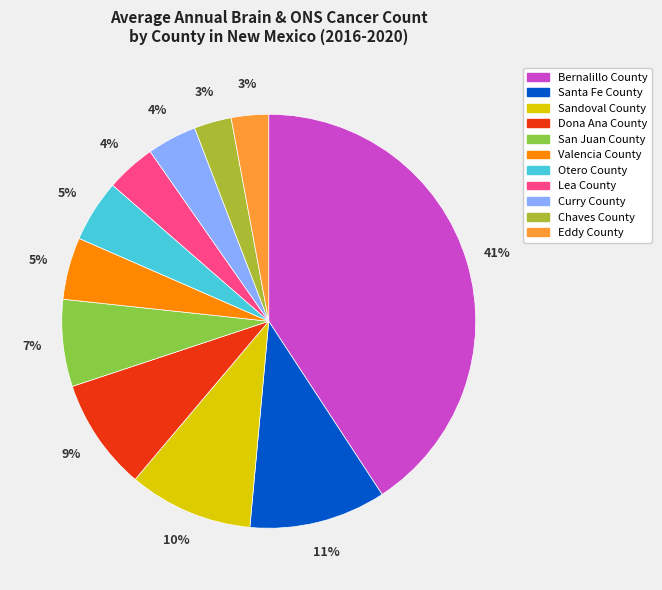

Which category has the biggest portion of the pie?

Bernalillo County